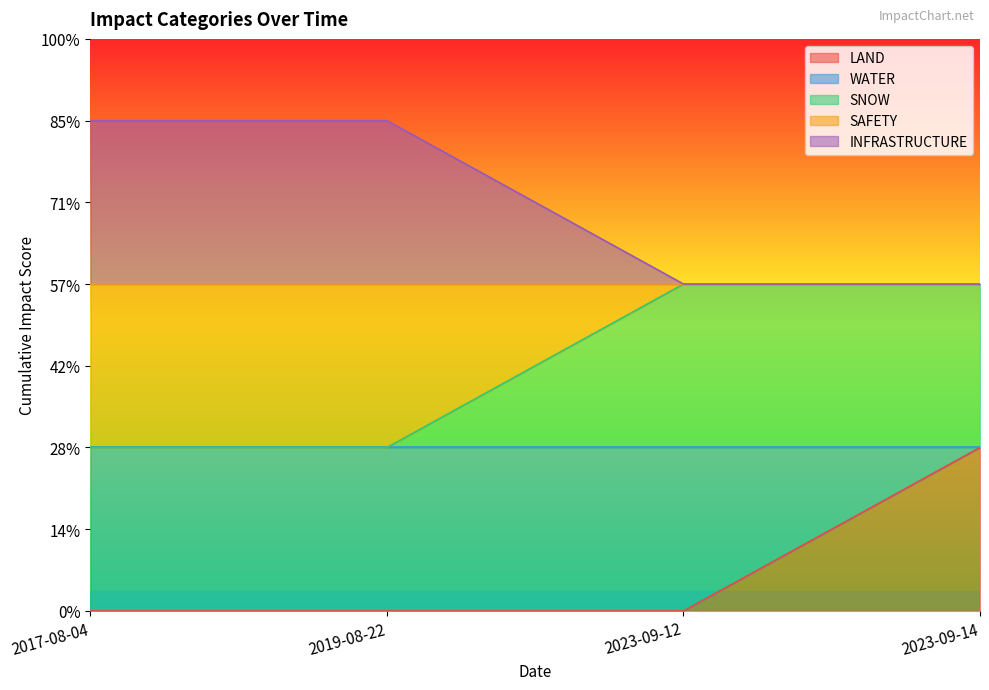

What is the maximum value shown in the chart?

3